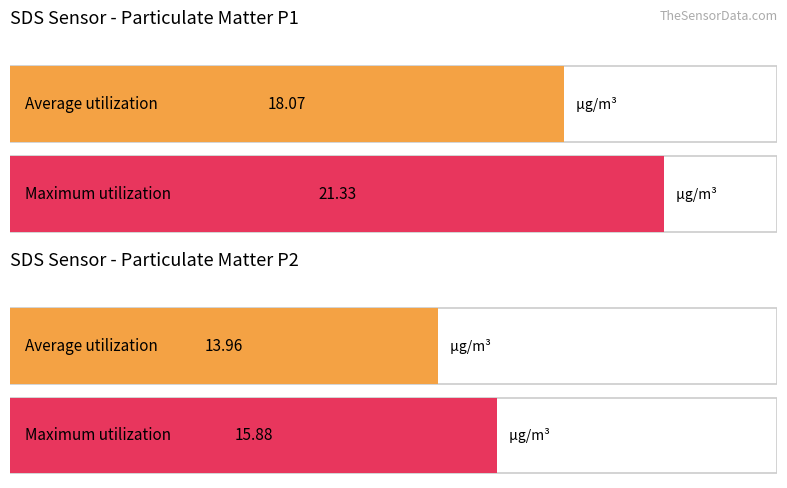

What is the greatest value displayed?

21.3